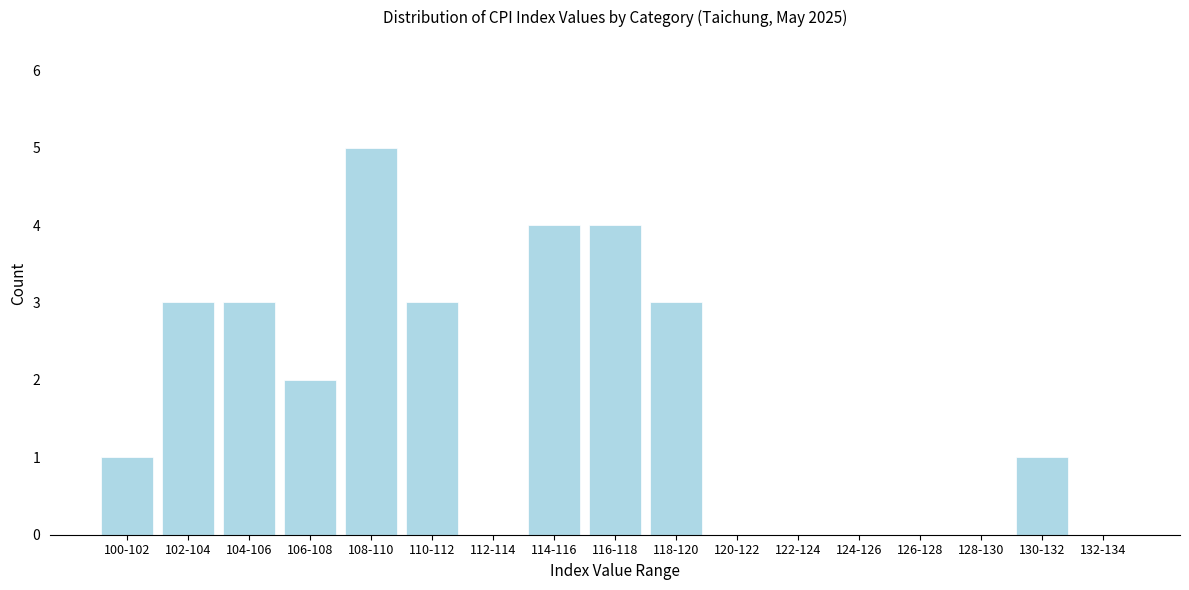

Reading right to left, extract all data points from this chart.

132-134=0	130-132=1	128-130=0	126-128=0	124-126=0	122-124=0	120-122=0	118-120=3	116-118=4	114-116=4	112-114=0	110-112=3	108-110=5	106-108=2	104-106=3	102-104=3	100-102=1